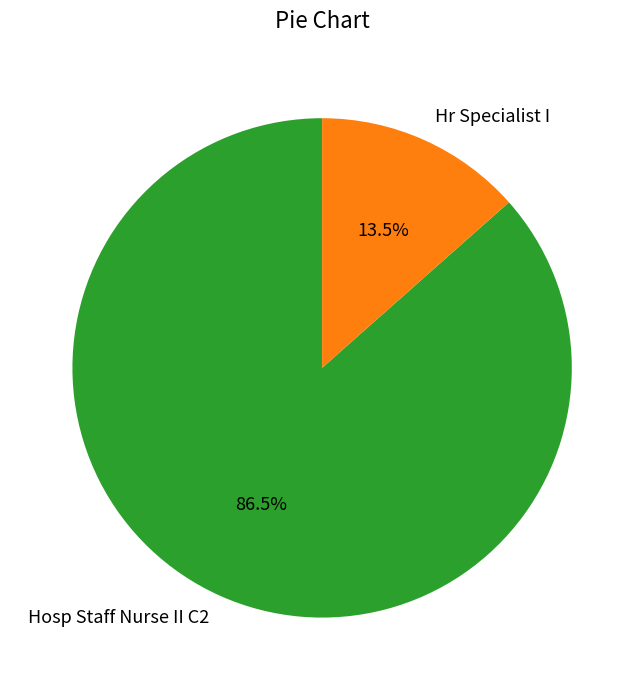

Does Hosp Staff Nurse II C2 represent more than half of the total?

Yes